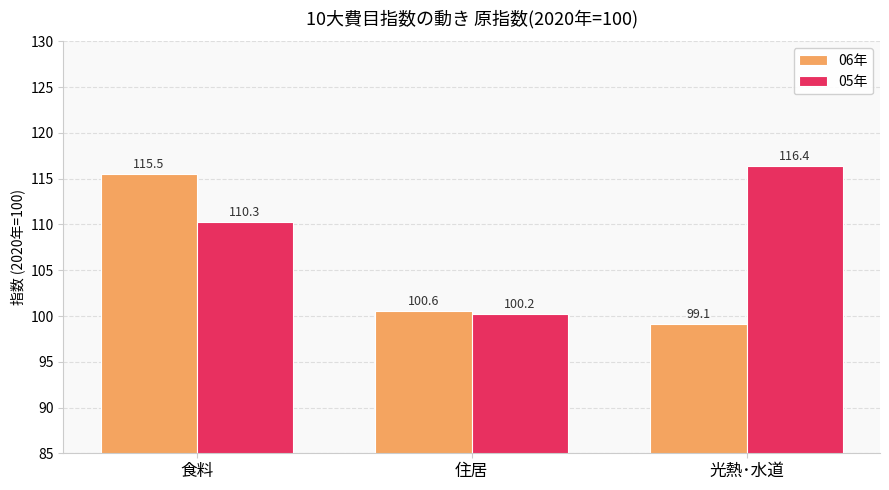

How many distinct data groups are displayed?

2